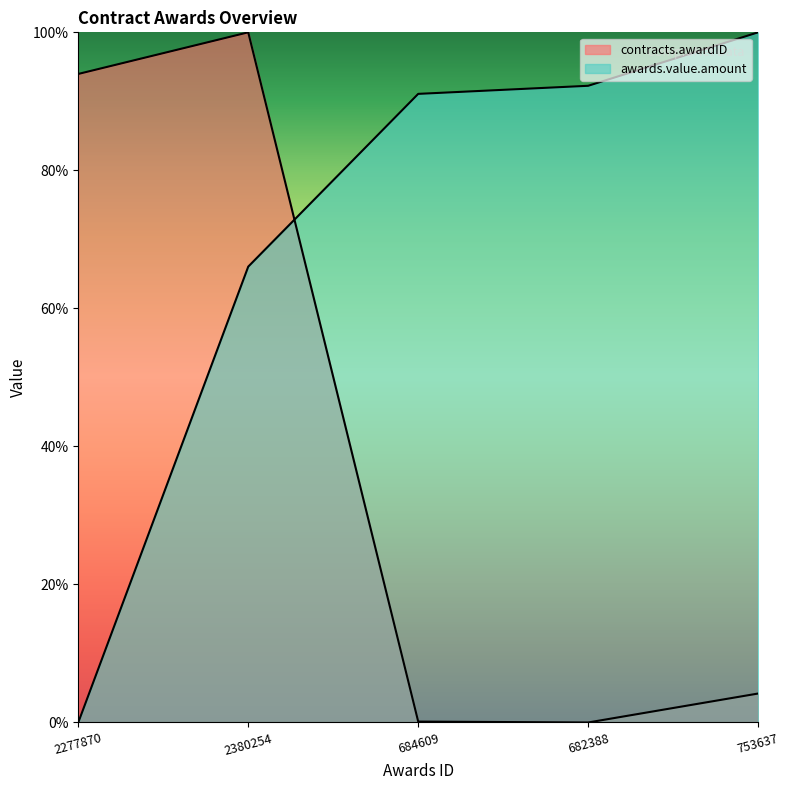

At which category does contracts.awardID reach its first local valley?

682388